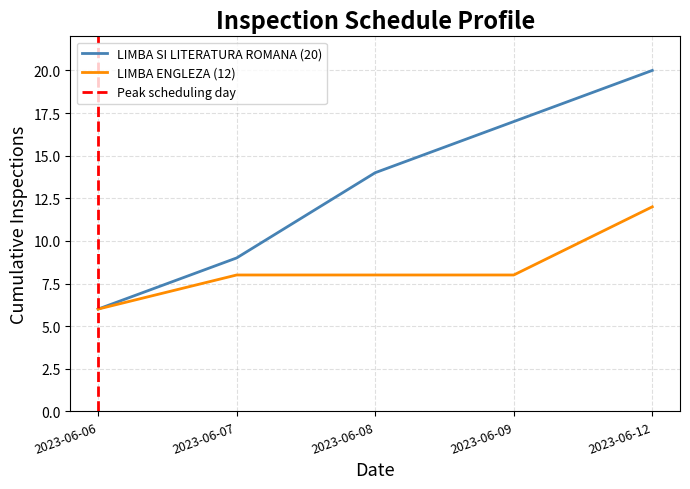

Is the value of LIMBA ENGLEZA (12) at 2023-06-07 greater than the value of LIMBA SI LITERATURA ROMANA (20) at 2023-06-07?

No